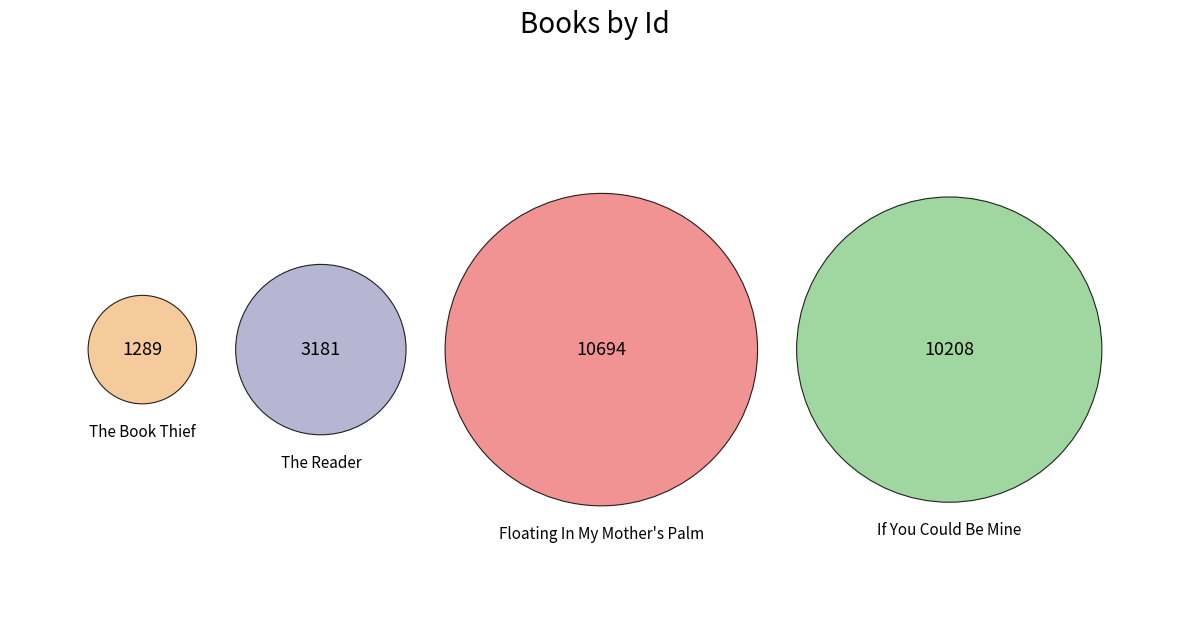

What is the ratio of the value at Floating In My Mother's Palm to the value at The Book Thief?

8.3